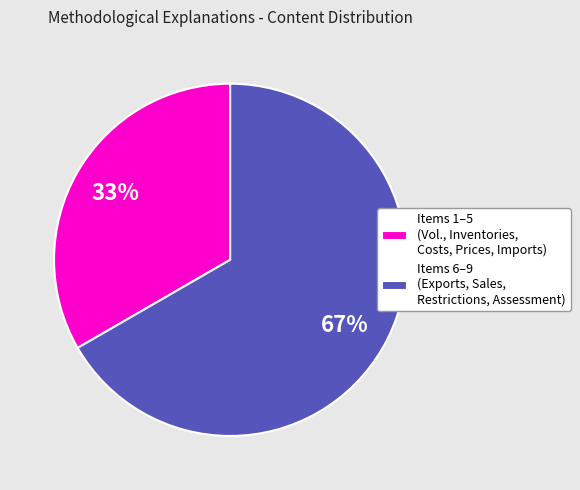

Approximately how many times larger is the value at Items 1–5 (Vol., Inventories, Costs, Prices, Imports) compared to Items 6–9 (Exports, Sales, Restrictions, Assessment)?

0.5